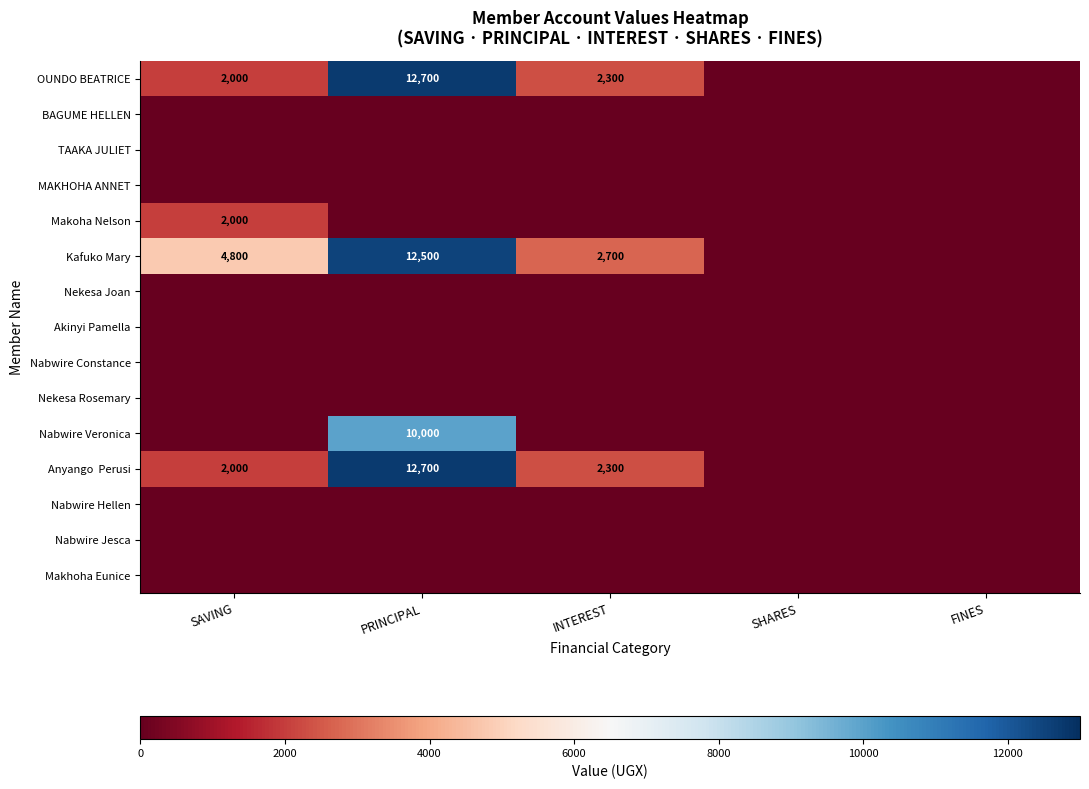

What is the total value across all series at INTEREST?

7300